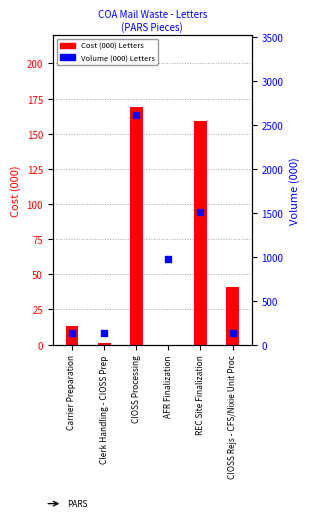

Which series has the widest spread of Y values?

Volume (000) Letters